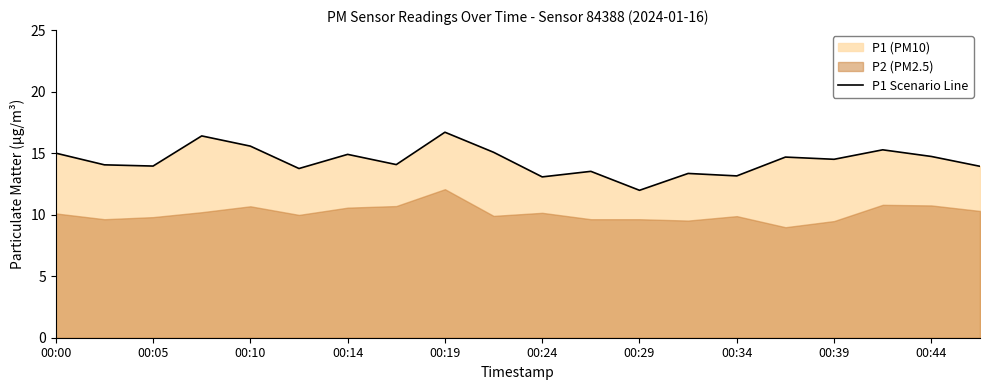

How many data points are less than 14?

8